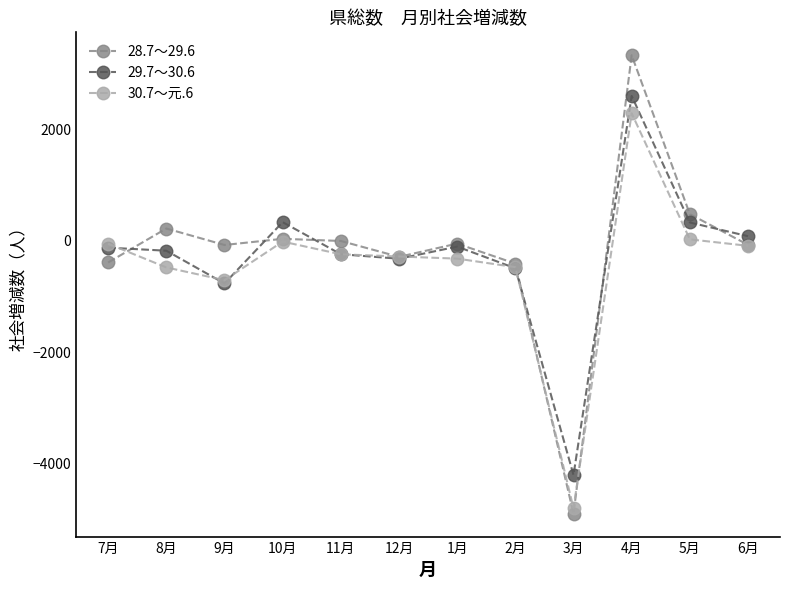

What is the sum of all 30.7～元.6 values?

-5110